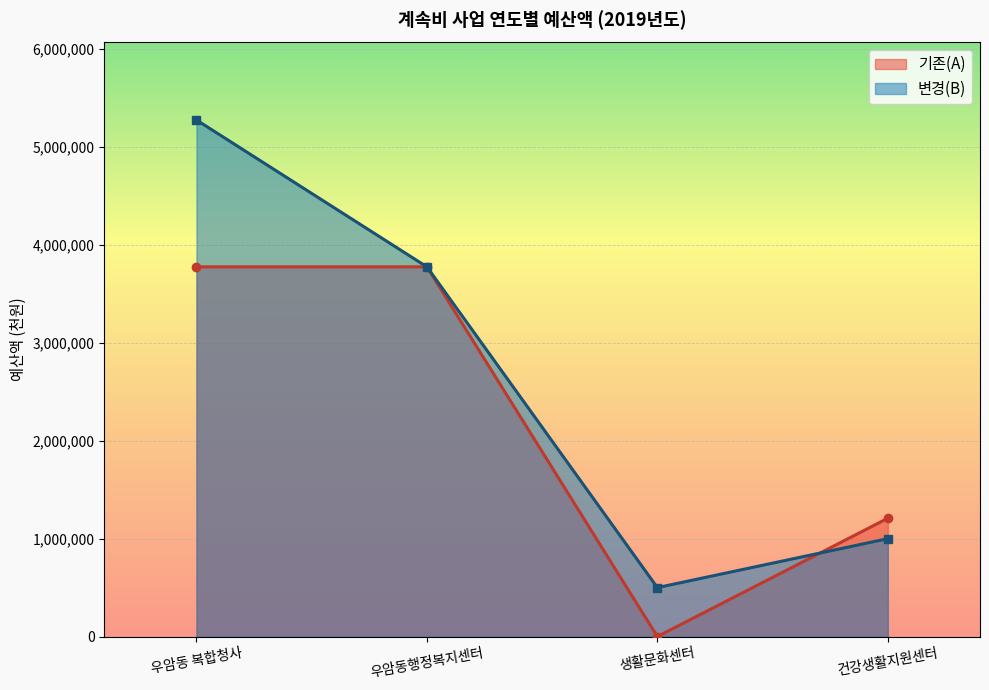

Is it true that 변경(B) equals 5276060 at 우암동 복합청사?

True